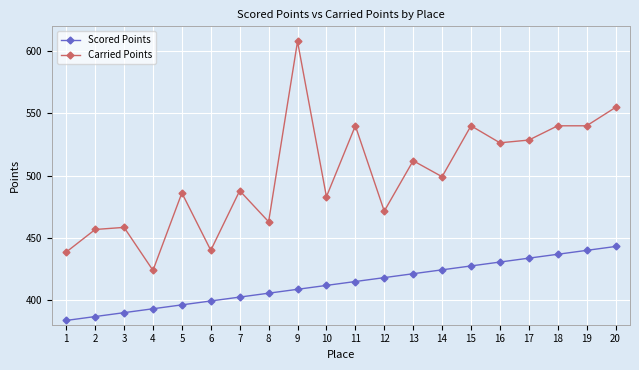

True or false: Scored Points has a value of 716.6 at 10.

False